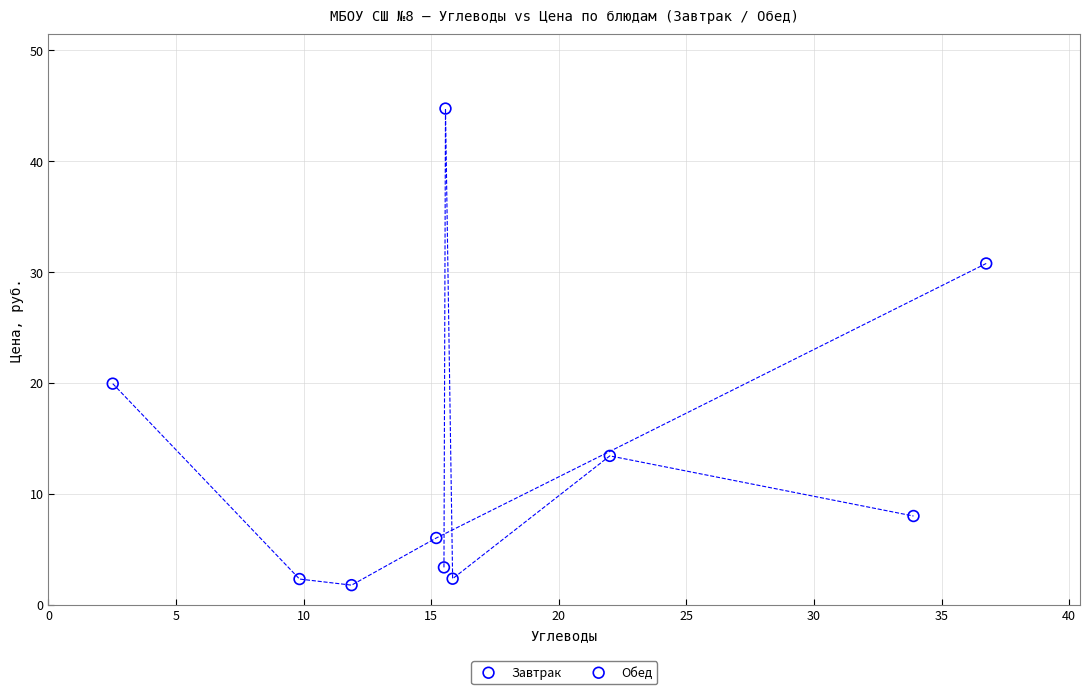

Which series contains the highest Y value?

Обед